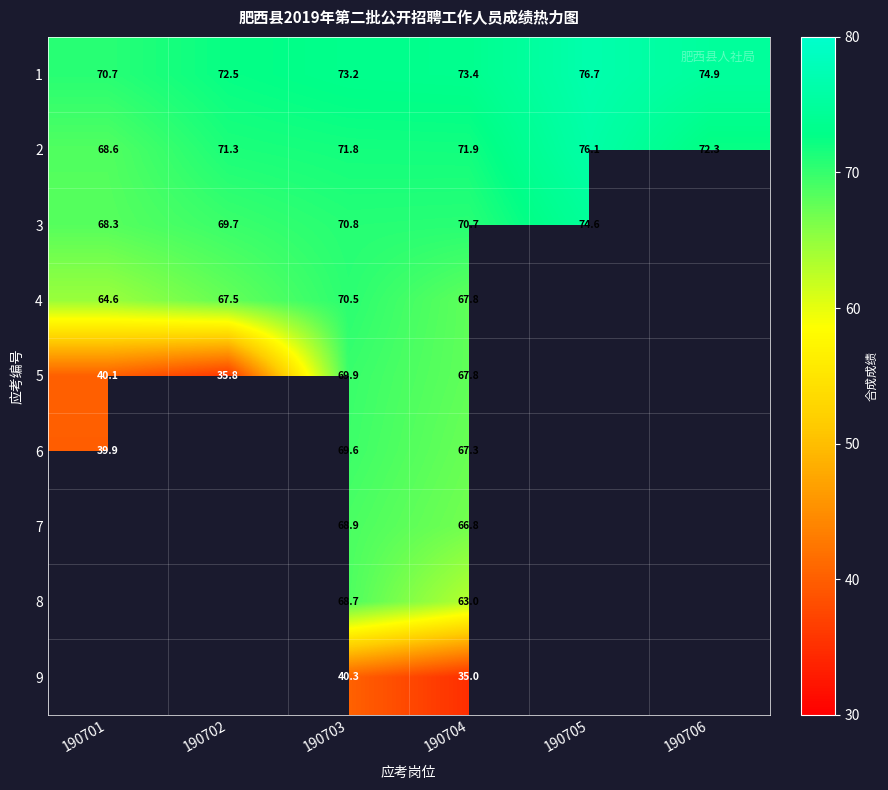

At which category is the sum across all series the highest?

190703